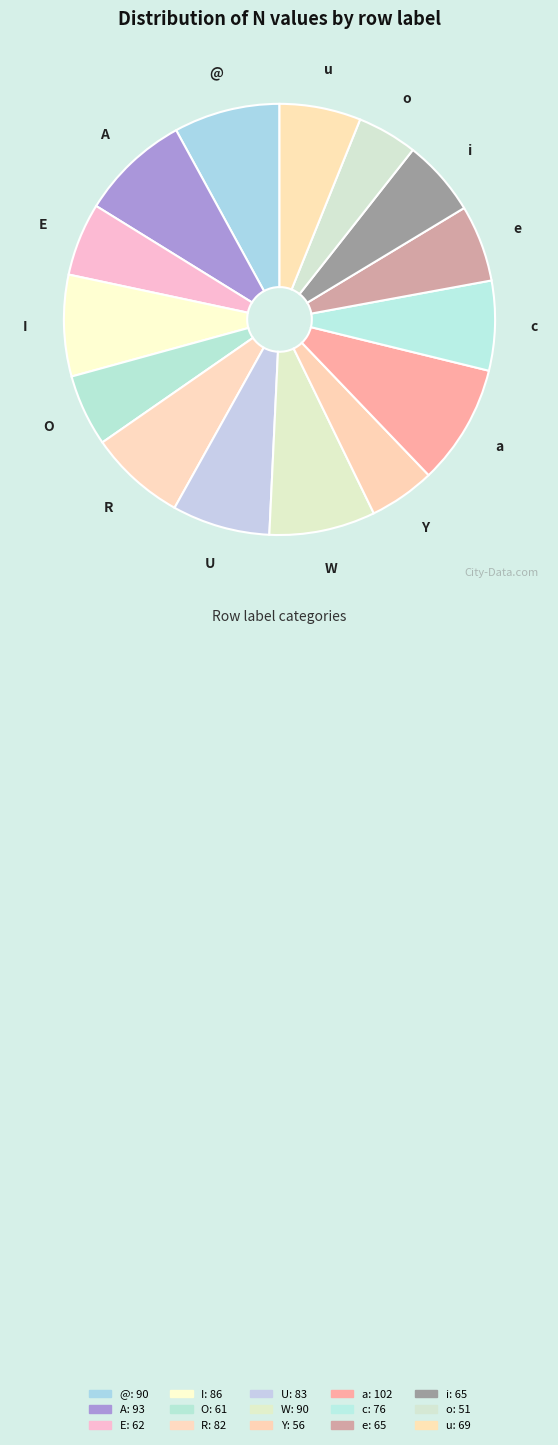

Which has a higher value, a or O?

a